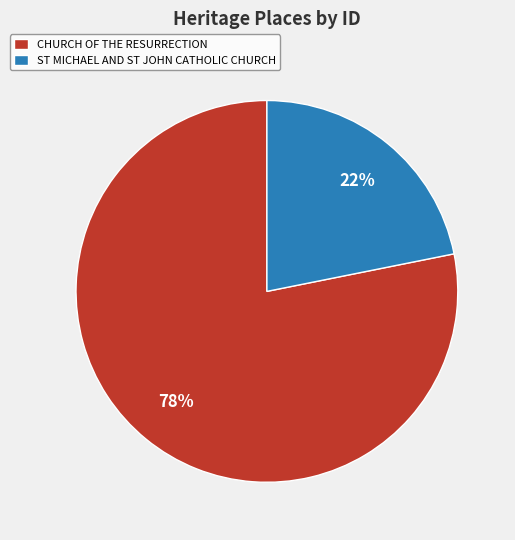

True or false: ST MICHAEL AND ST JOHN CATHOLIC CHURCH accounts for 22% of the total.

True